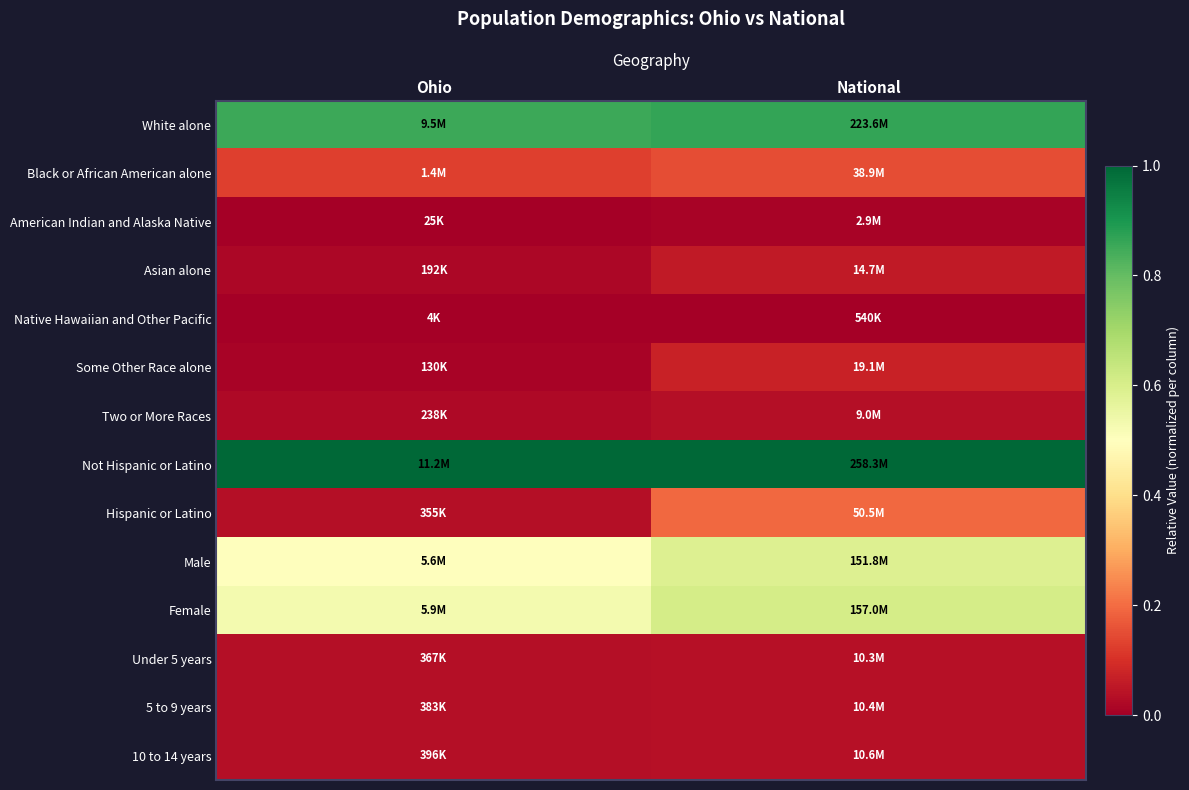

What is the greatest value displayed?

1.0